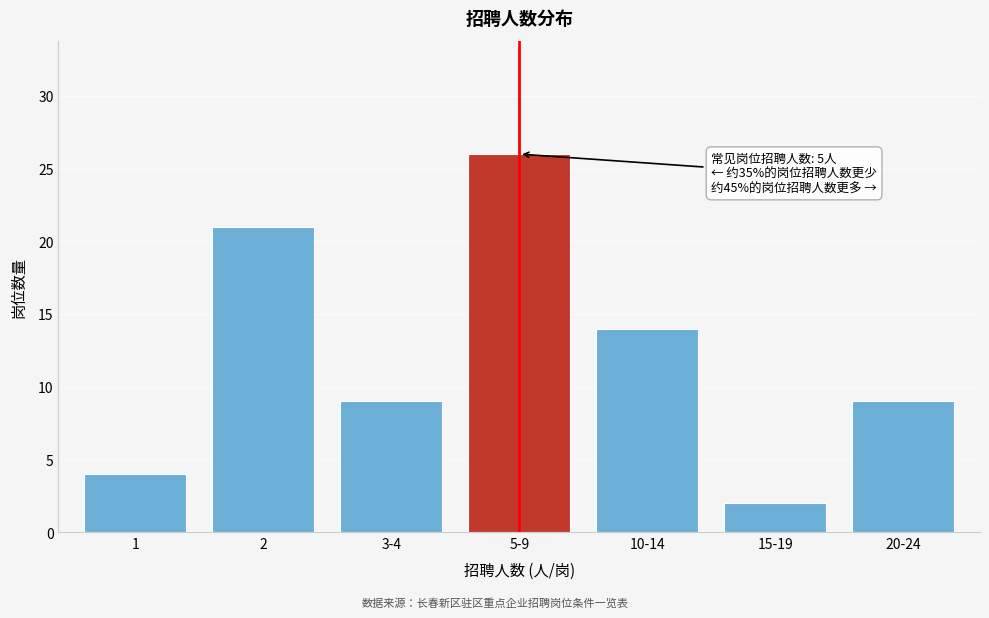

Reading right to left, what are all the values shown in this chart?

20-24=9	15-19=2	10-14=14	5-9=26	3-4=9	2=21	1=4